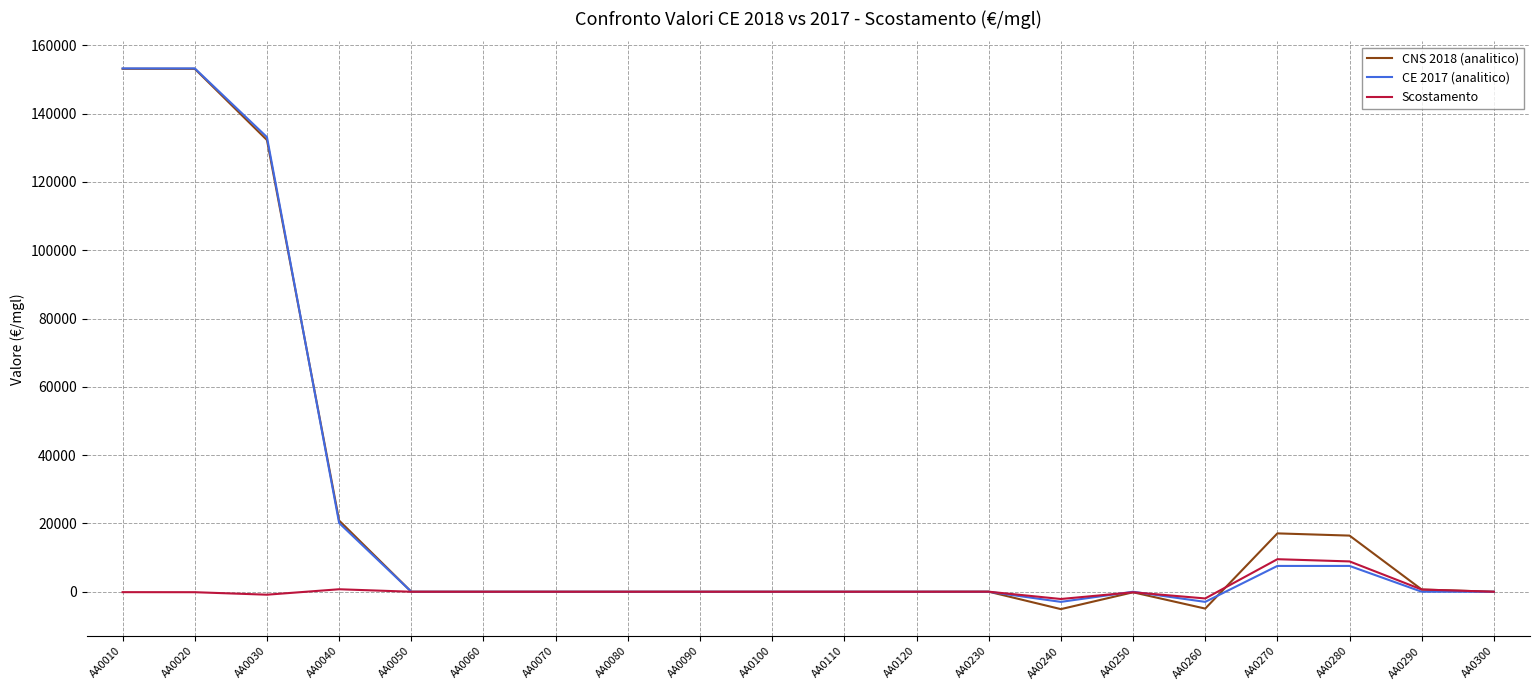

Which series changed the most between AA0280 and AA0300?

CNS 2018 (analitico)